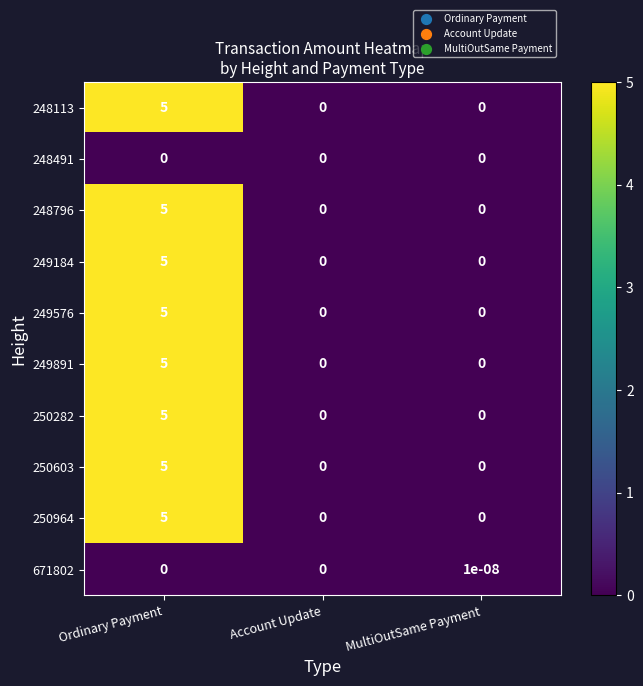

How many series are shown in this chart?

10